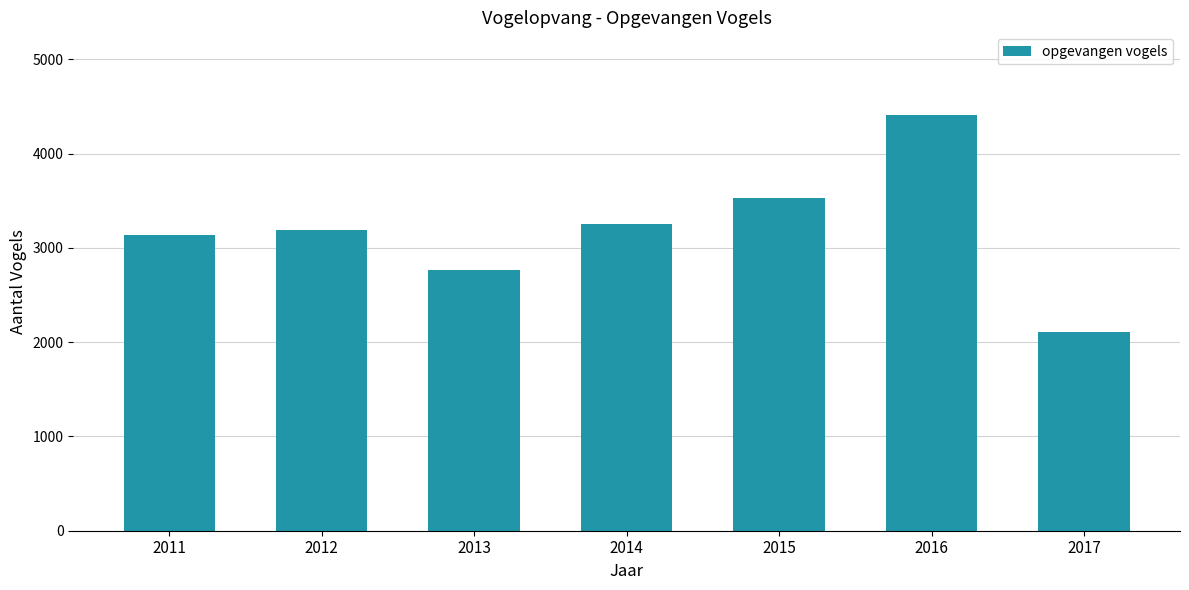

Between 2017 and 2011, which is larger?

2011